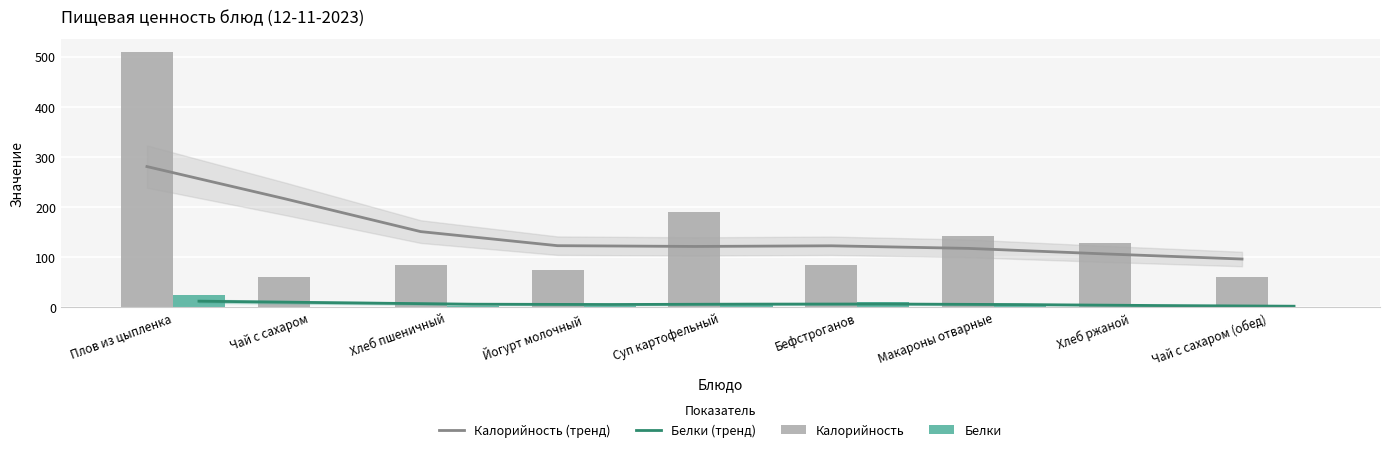

What position from the left is Бефстроганов?

6